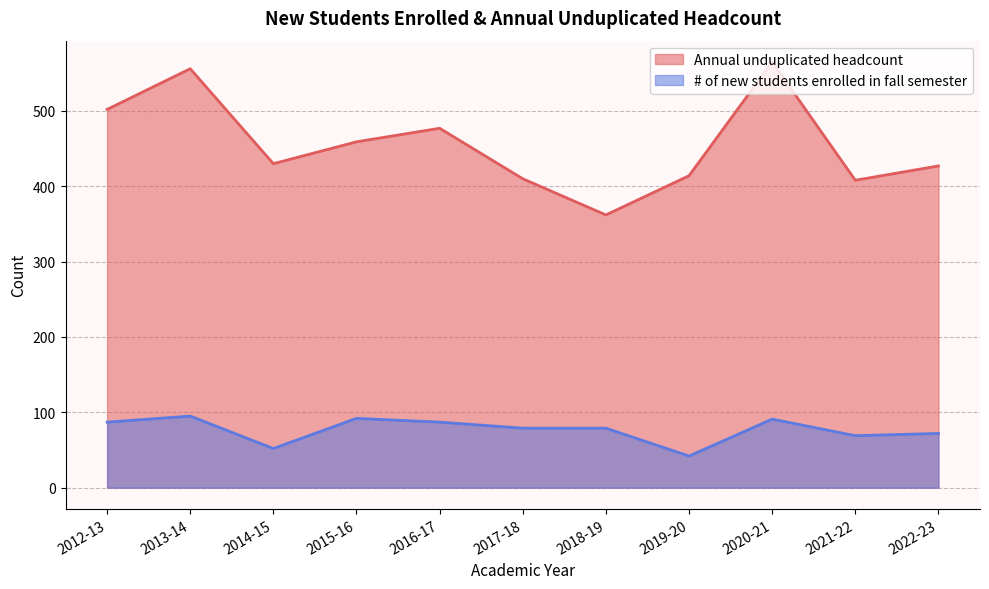

What is the label of the 4th point from the right?

2019-20